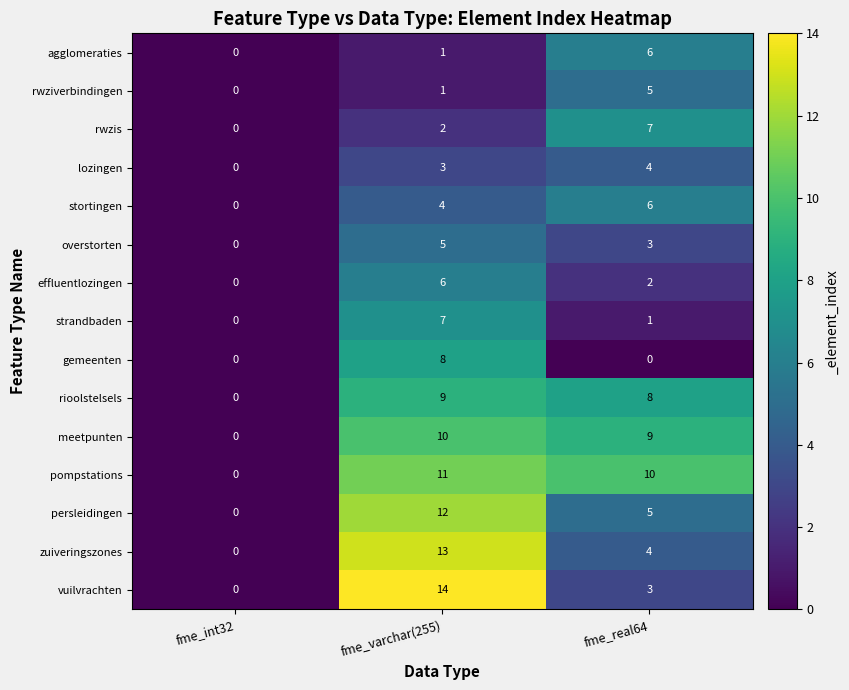

True or false: vuilvrachten has a value of 3 at fme_real64.

True